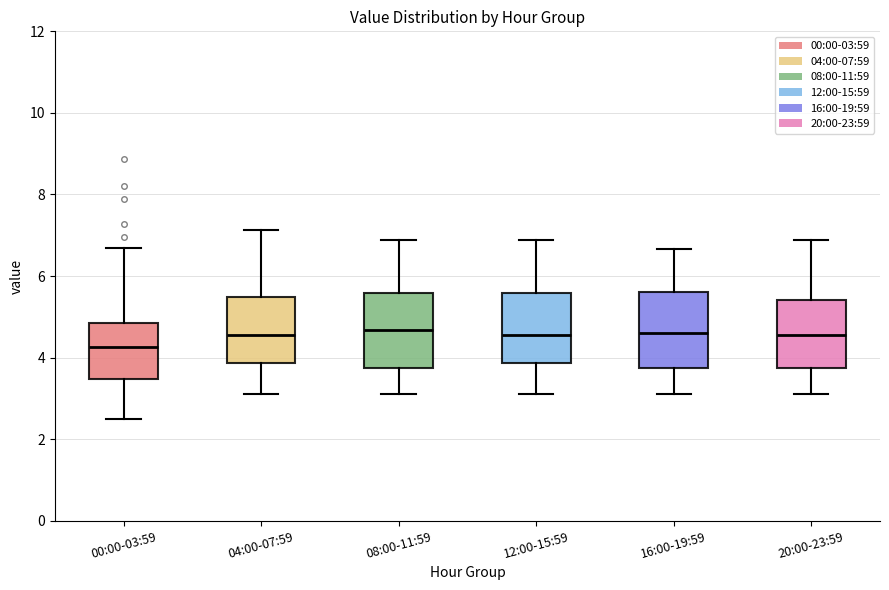

Where does the upper whisker of the box for 12:00-15:59 end on the y-axis? The values are not printed on the chart, so give them approximately, as read against the axis.

6.8